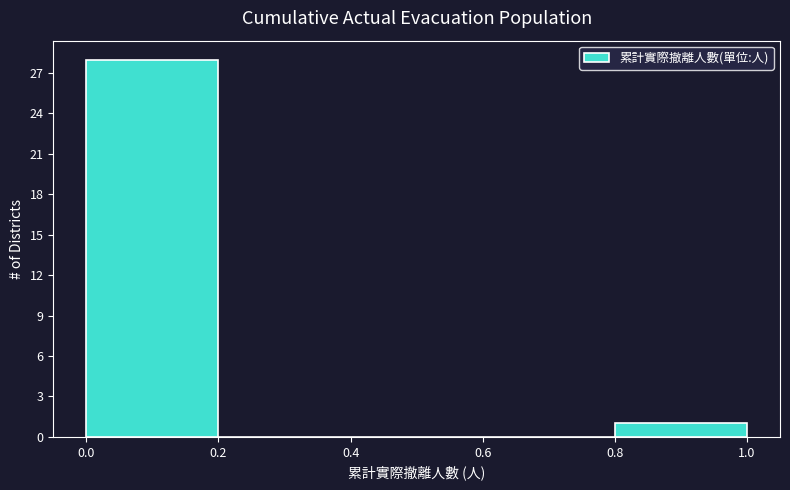

Reading left to right, list every bar in this chart as the range it spans on the x-axis followed by its height. The values are not printed on the chart, so give them approximately, as read against the axis.

0.0 to 0.2: 28
0.2 to 0.4: 0
0.4 to 0.6: 0
0.6 to 0.8: 0
0.8 to 1.0: 1